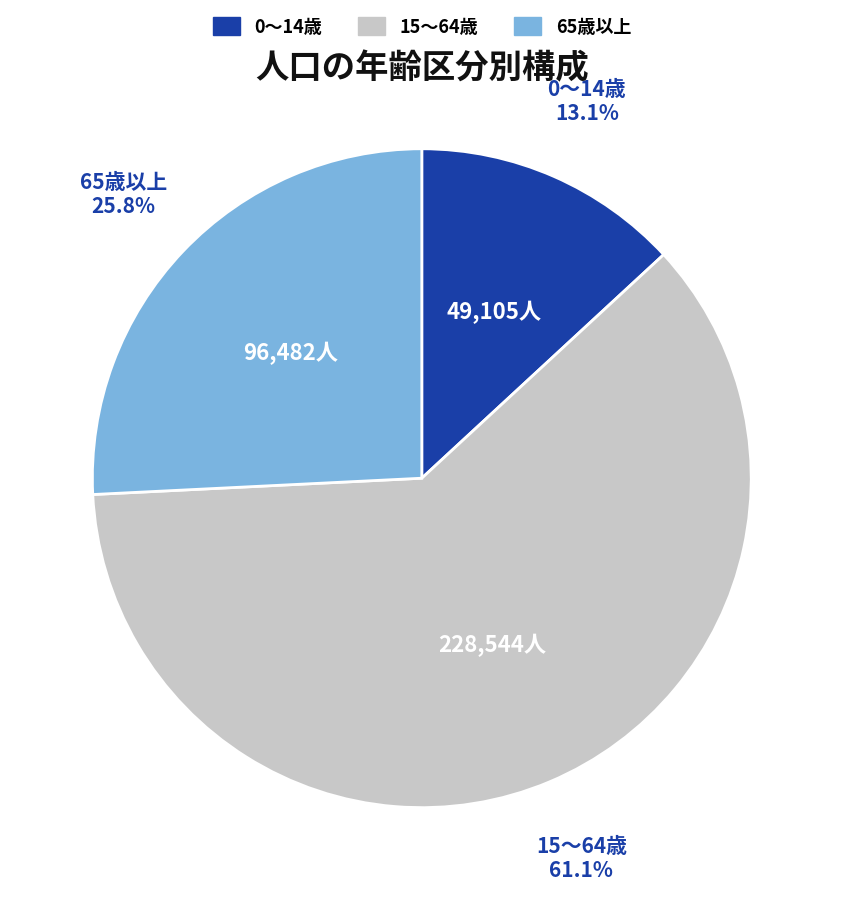

Count the number of slices in the pie.

3